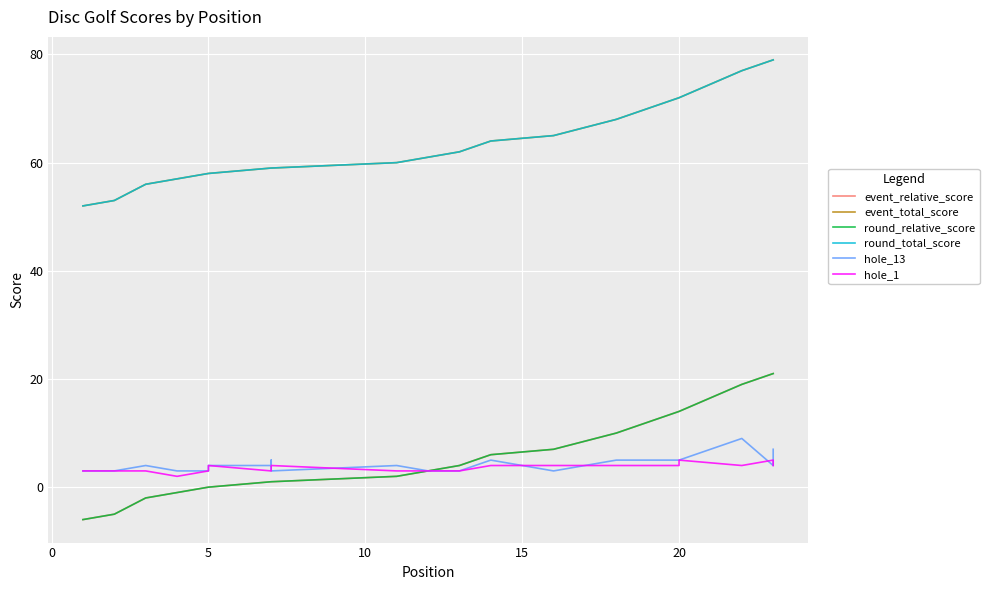

True or false: hole_1 and event_relative_score intersect in this chart.

False